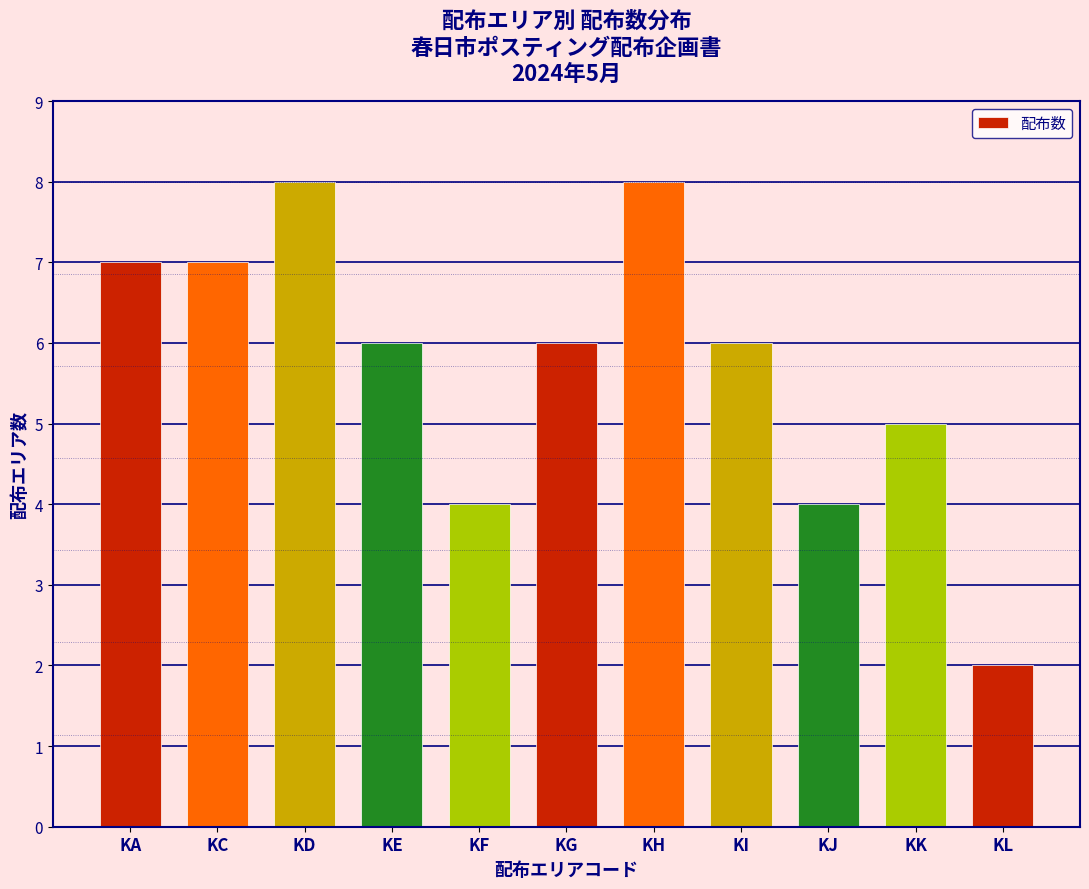

Reading left to right, list all the values displayed in this chart.

KA=7	KC=7	KD=8	KE=6	KF=4	KG=6	KH=8	KI=6	KJ=4	KK=5	KL=2